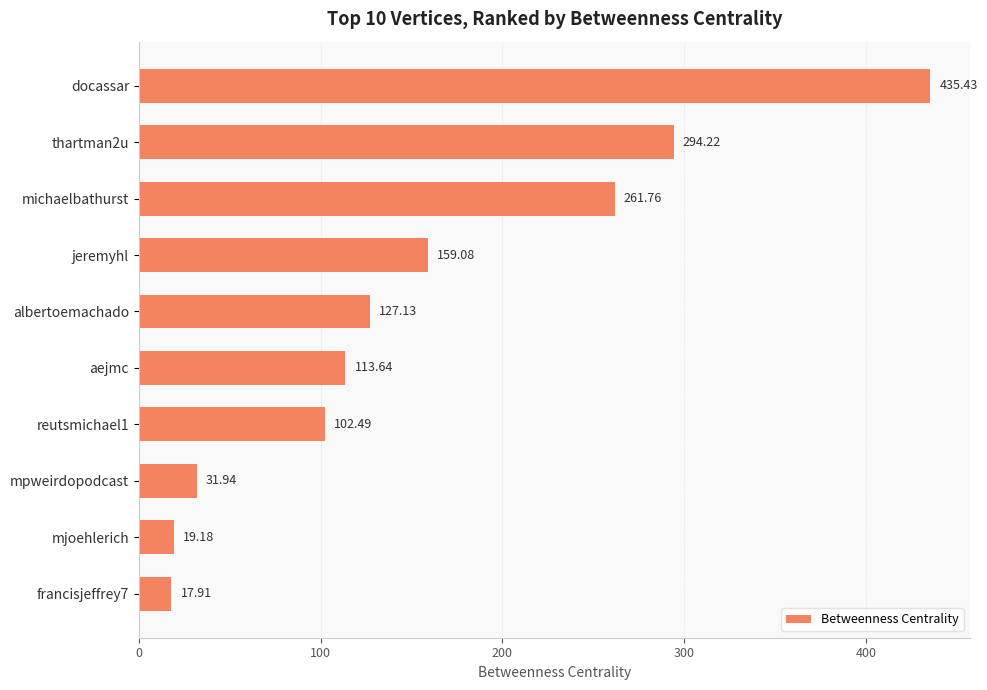

What is the ratio of the value at aejmc to the value at reutsmichael1?

1.1